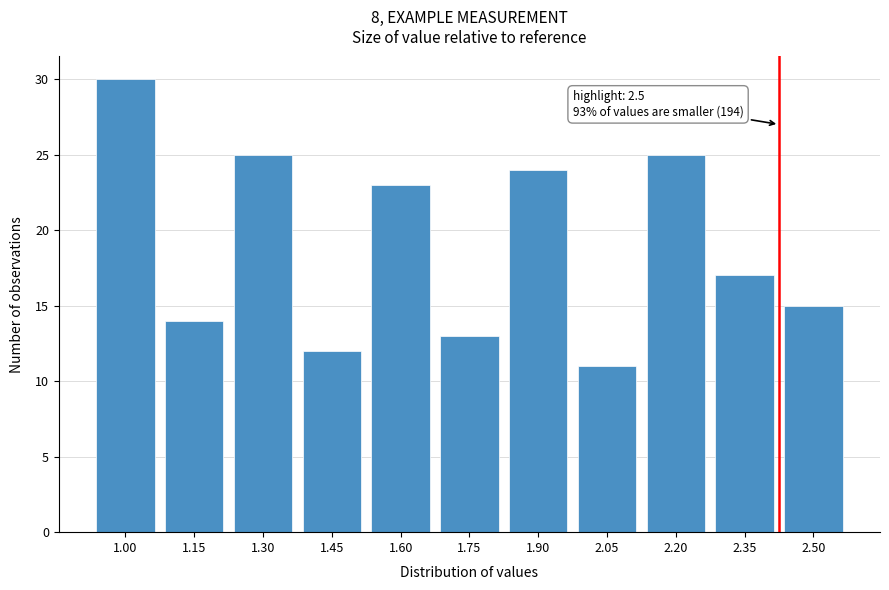

Reading left to right, what are all the values shown in this chart?

30	14	25	12	23	13	24	11	25	17	15